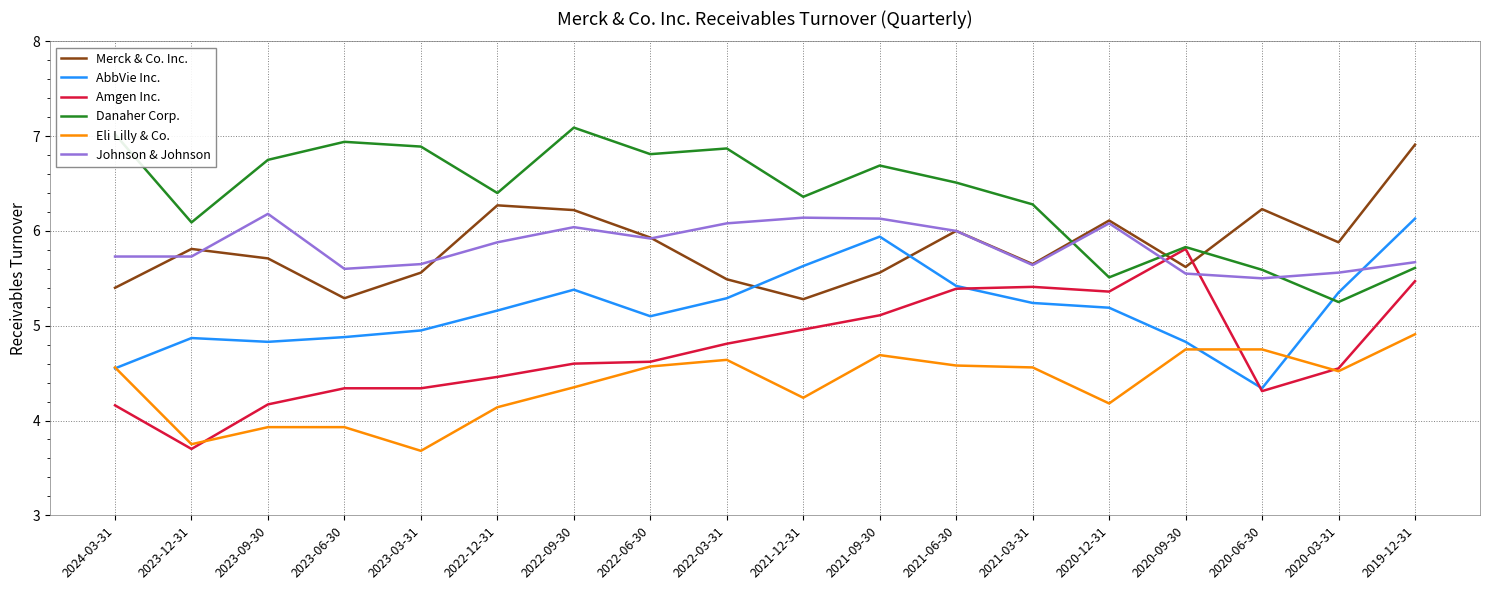

What is the difference between the maximum and minimum values in the Eli Lilly & Co. series?

1.2